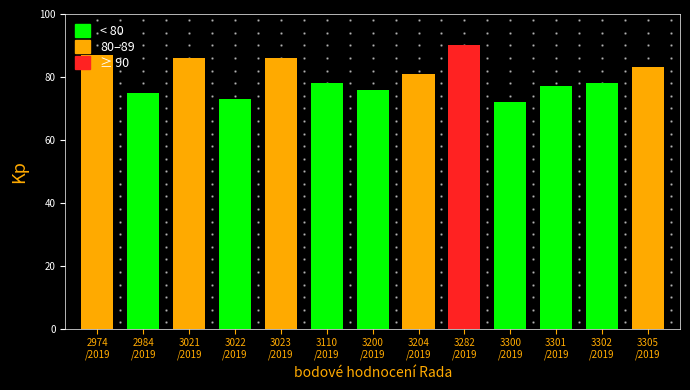

What is the difference between the second highest and second lowest values?

14